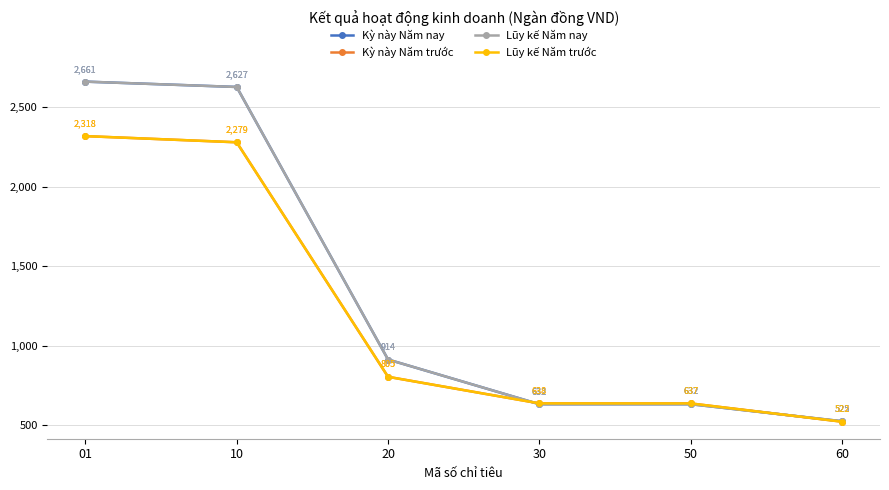

True or false: Kỳ này Năm nay has more than 0 interior local peaks.

True